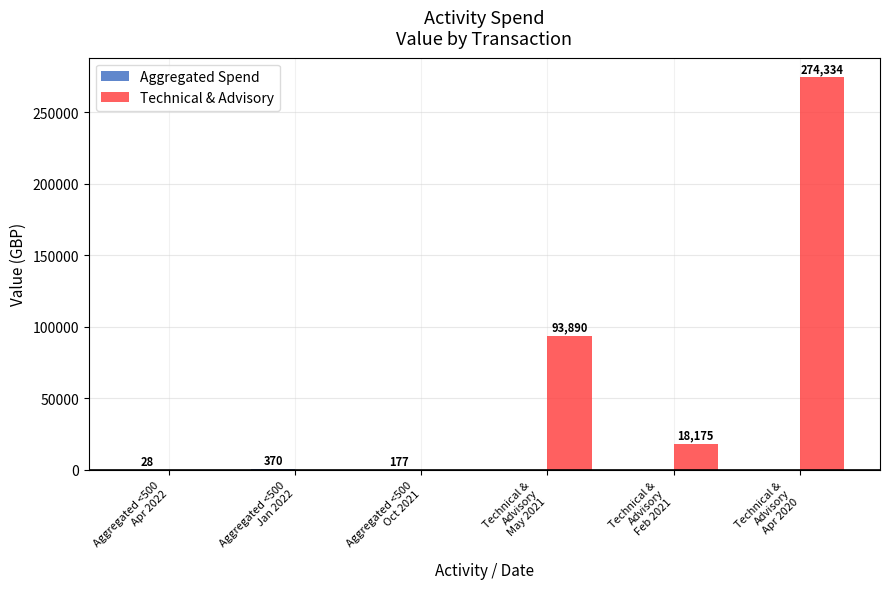

How many categories are shown in the chart?

6